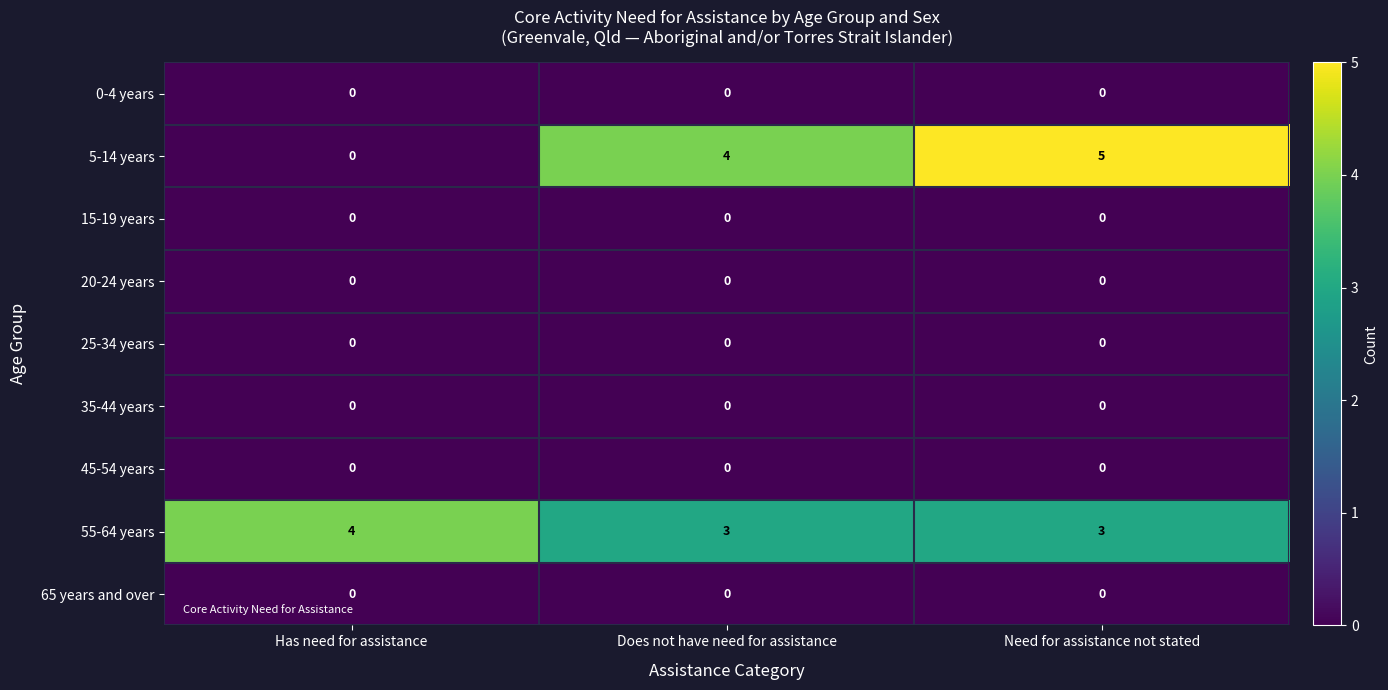

True or false: 65 years and over has a value of 0 at Has need for assistance.

True